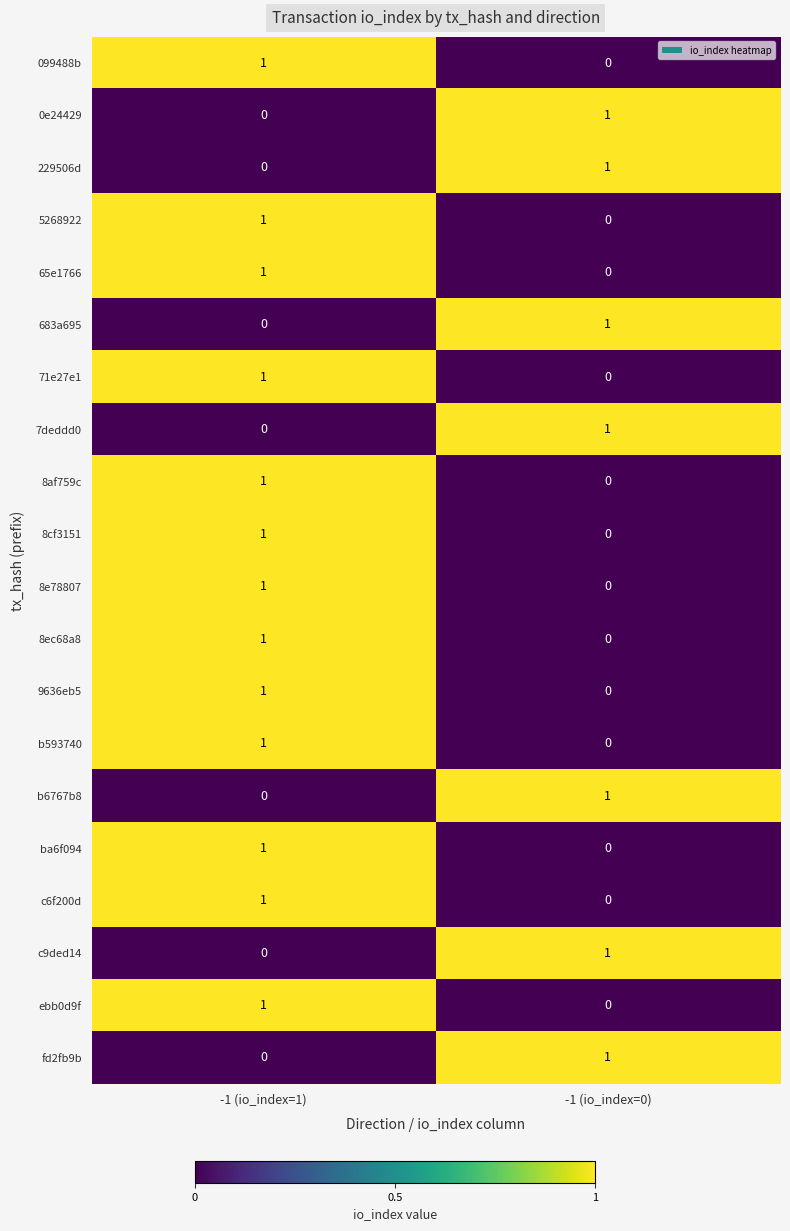

What is the spread (max minus min) of values at -1 (io_index=1)?

1